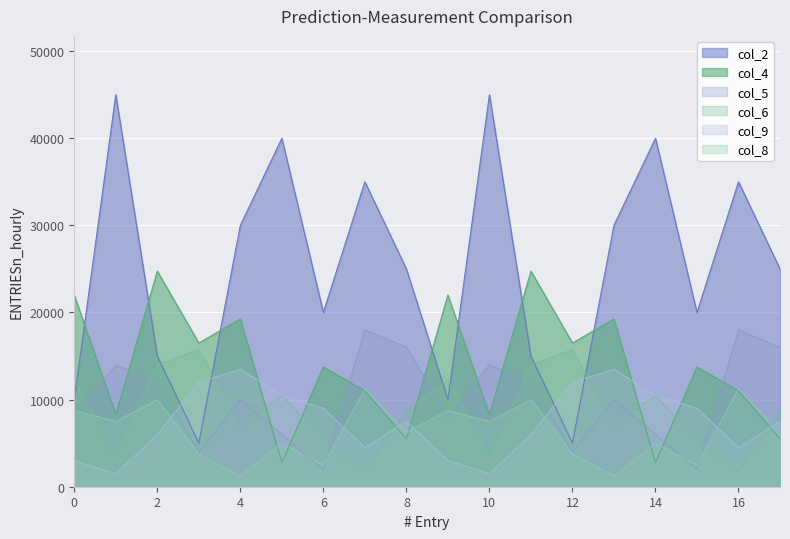

True or false: col_5 and col_6 cross at least once.

True